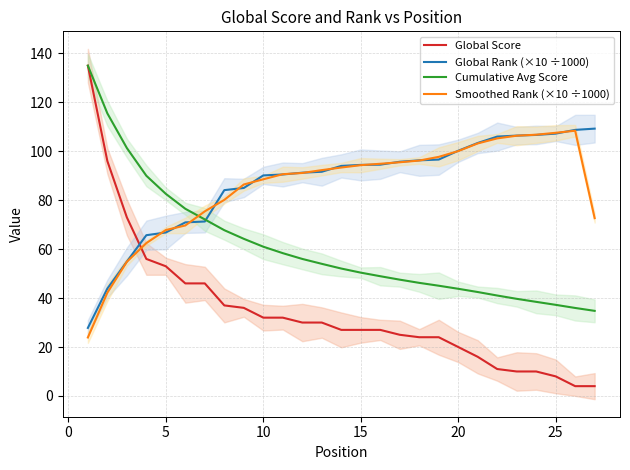

True or false: Cumulative Avg Score and Smoothed Rank (×10 ÷1000) cross at least once.

True